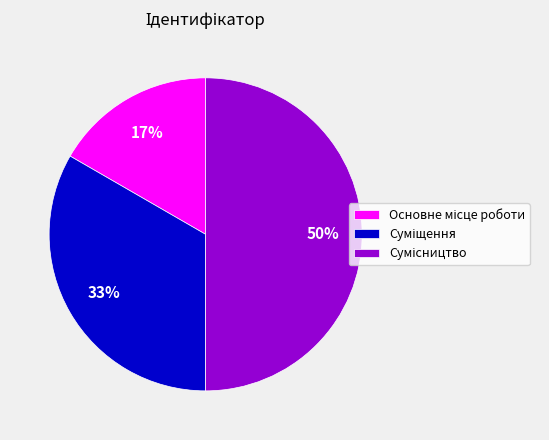

To the nearest percent, what is the difference between the largest and smallest slice percentages?

33%